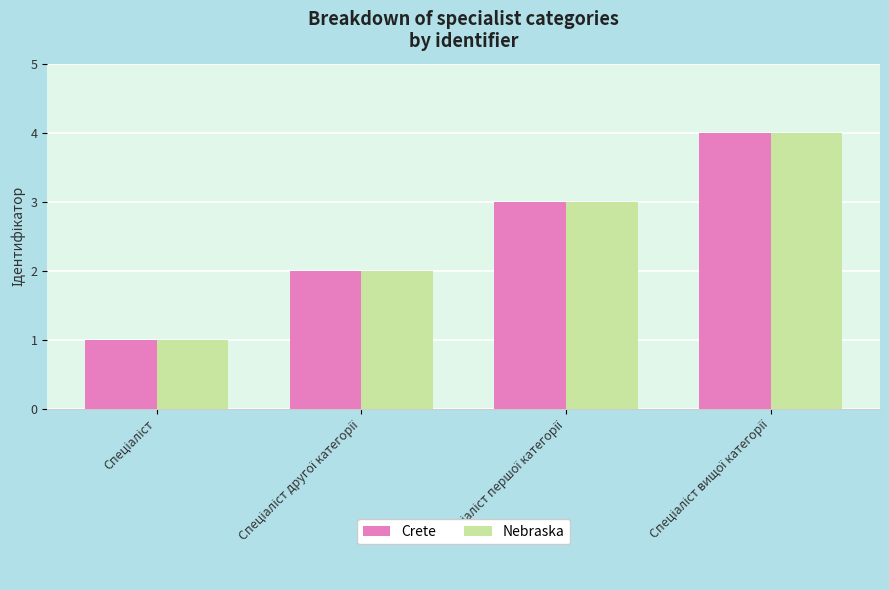

What is the maximum value for Nebraska?

4